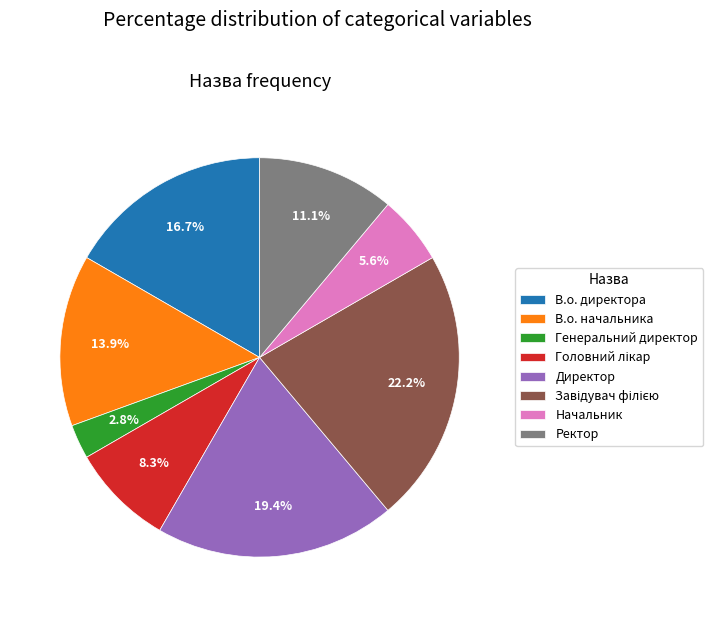

What is the total percentage of В.о. начальника and Директор?

33.3%